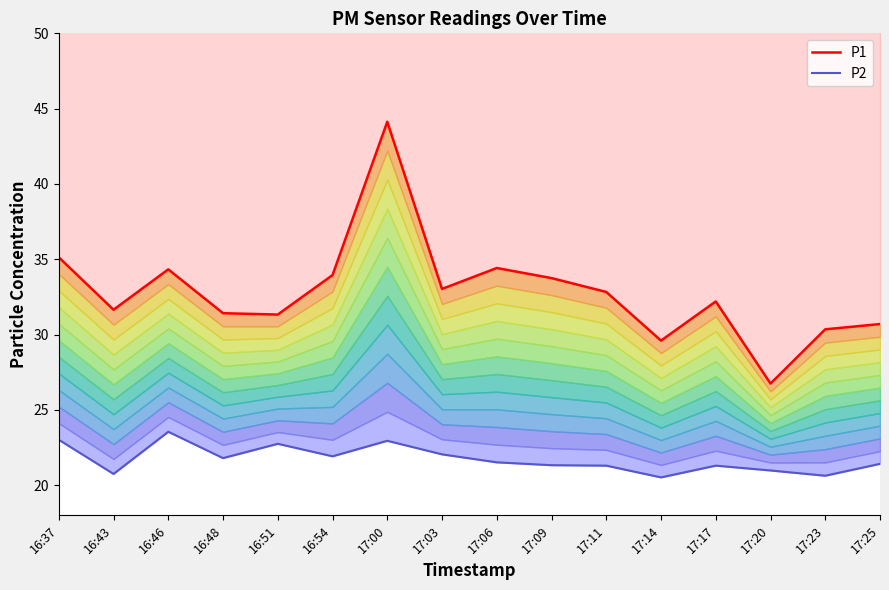

At which label is P2 closest to 22?

17:03